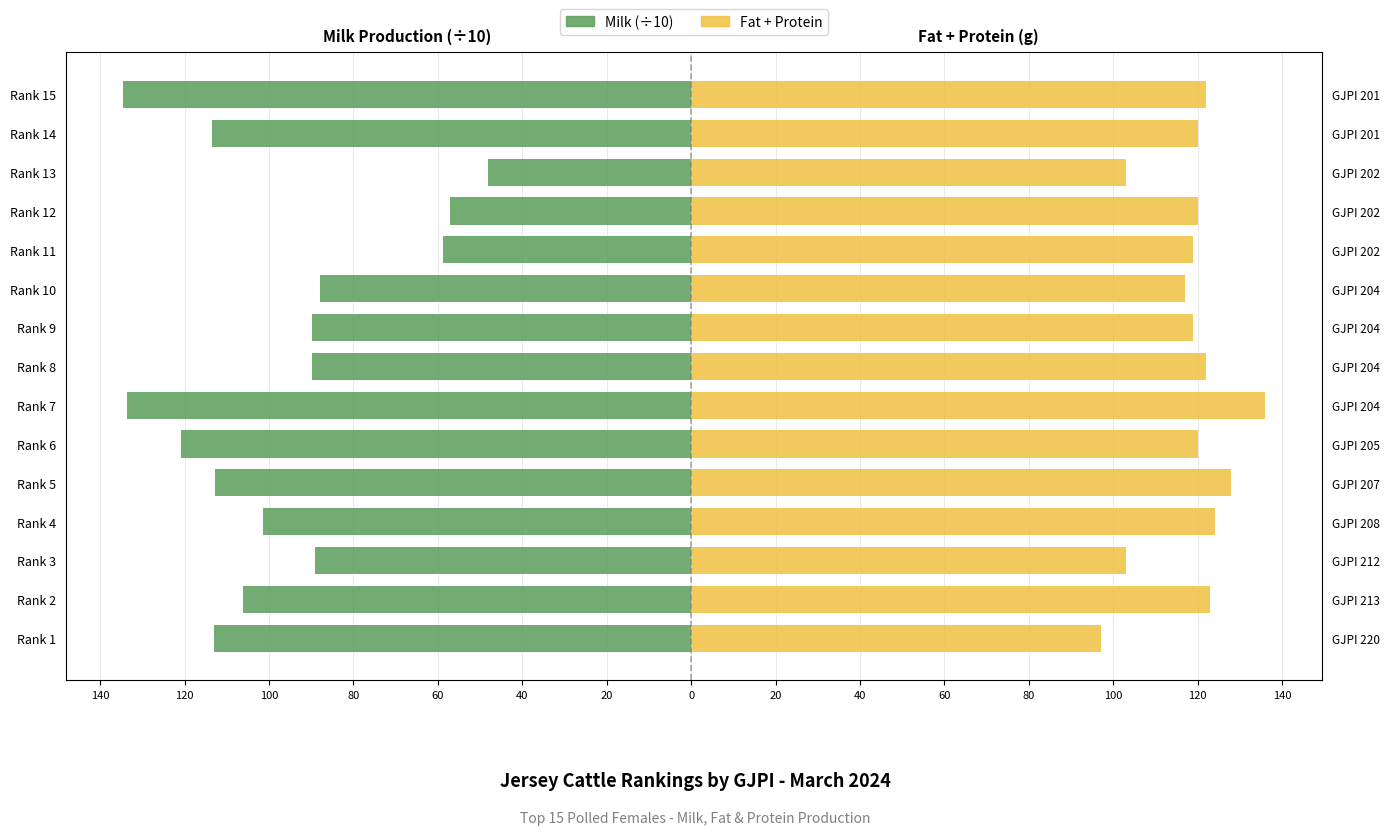

What is the value of the Fat + Protein bar at the 14th from the left?

123.0